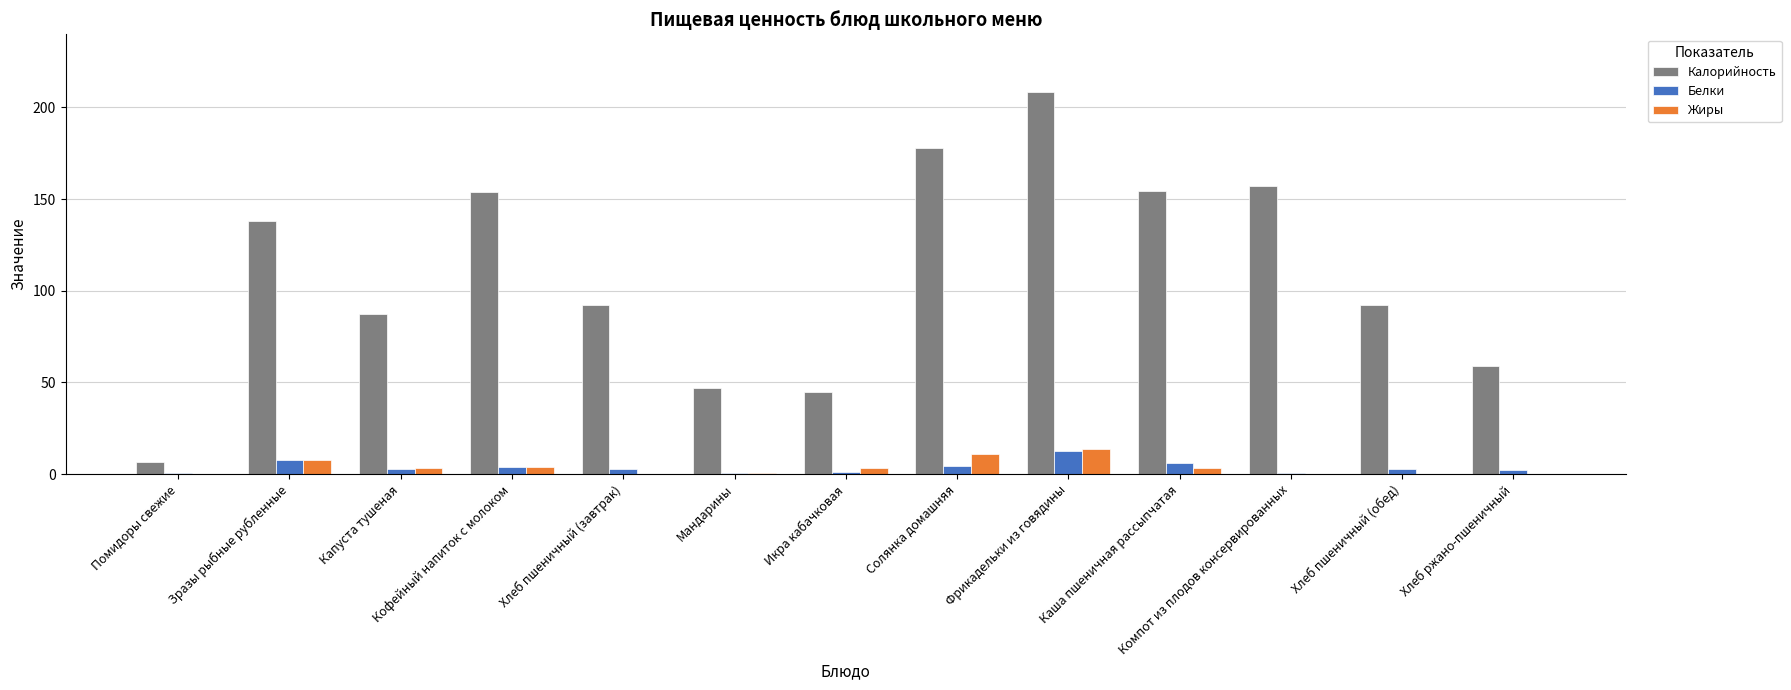

What is the highest value of the Калорийность series?

208.6